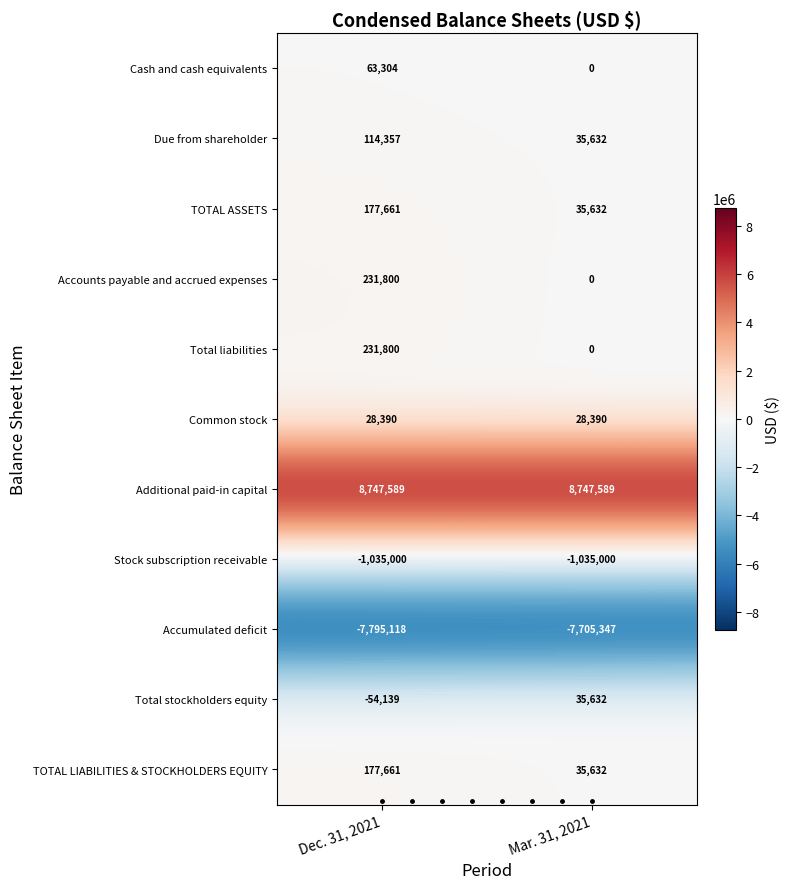

How many distinct data groups are displayed?

11